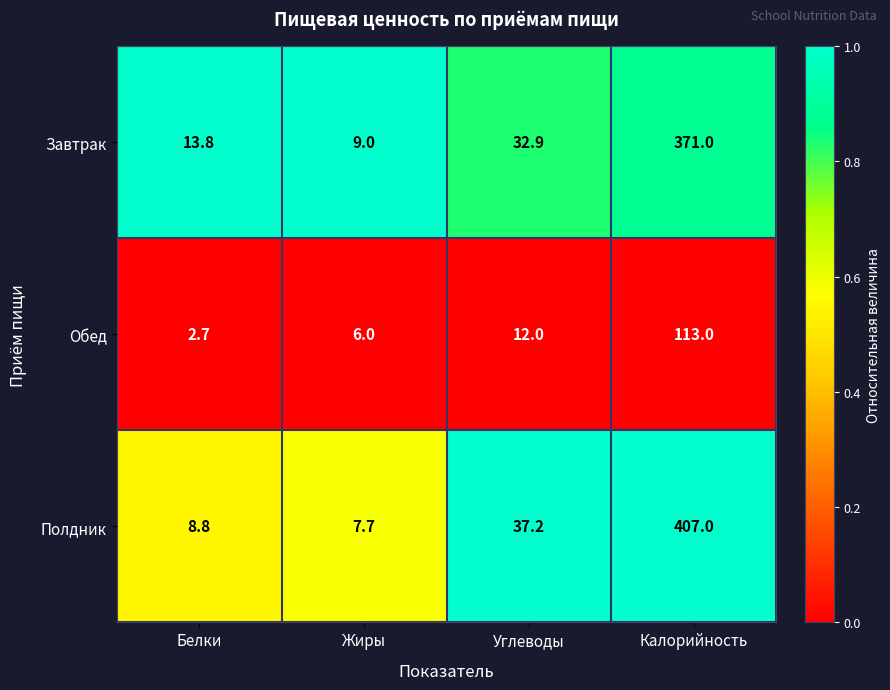

True or false: Обед has a value of 167.4 at Калорийность.

False